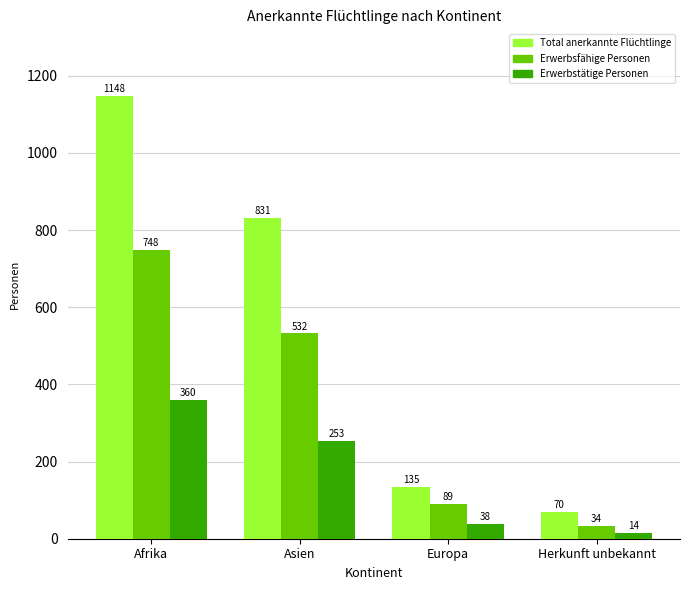

True or false: Erwerbstätige Personen has a value of 71 at Asien.

False